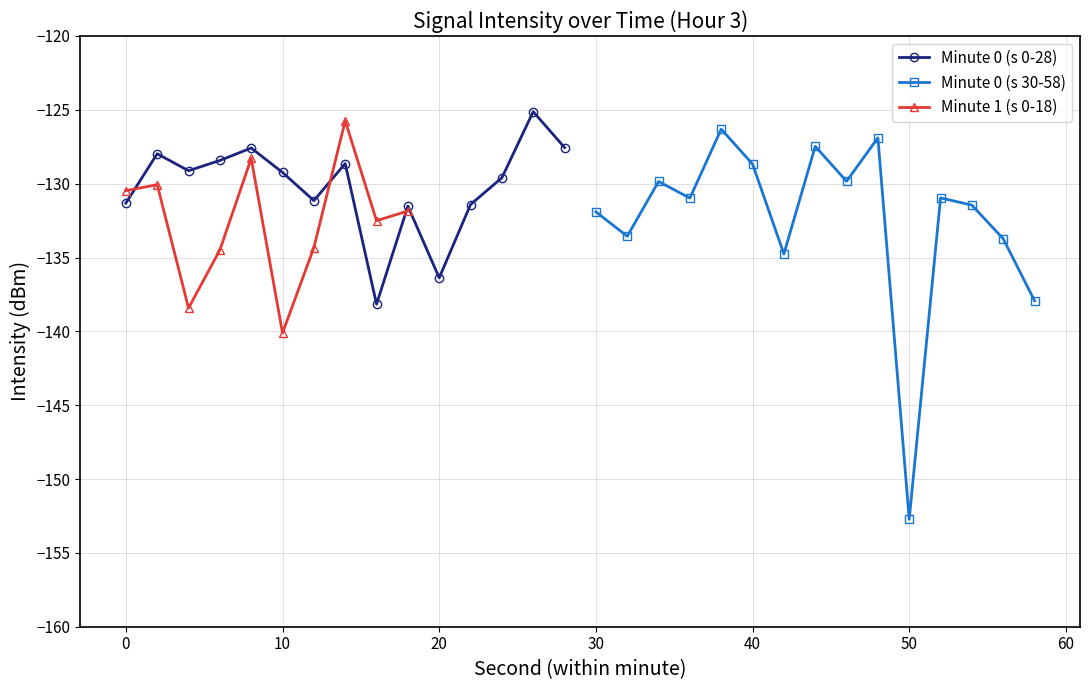

What is the minimum value for Minute 0 (s 0-28)?

-138.2